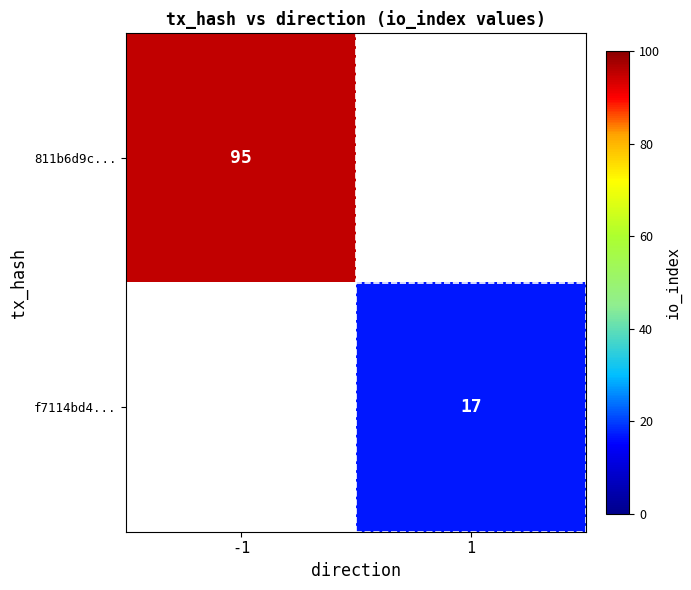

Count the number of data series in this chart.

2